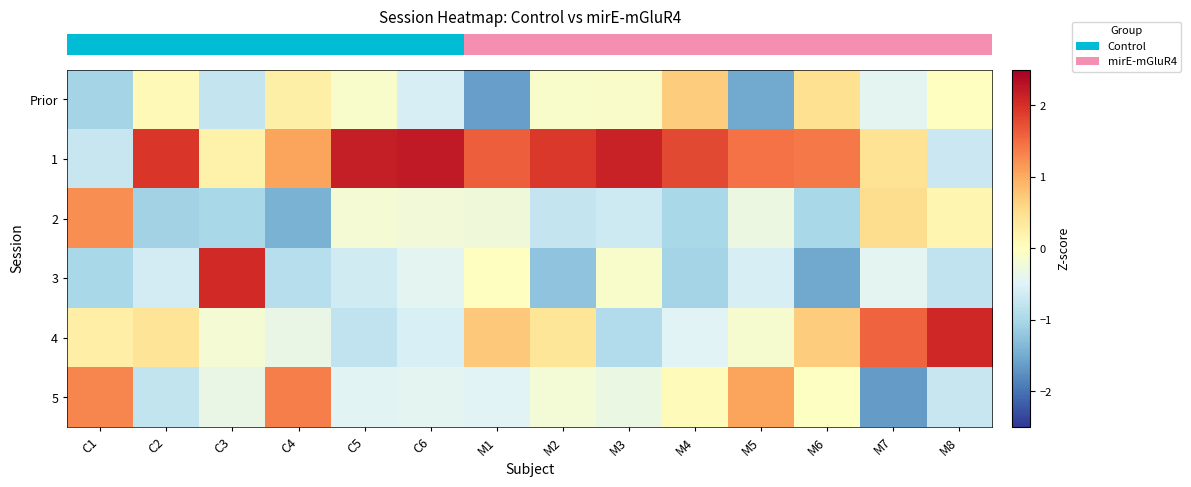

Count the number of categories in the chart.

14